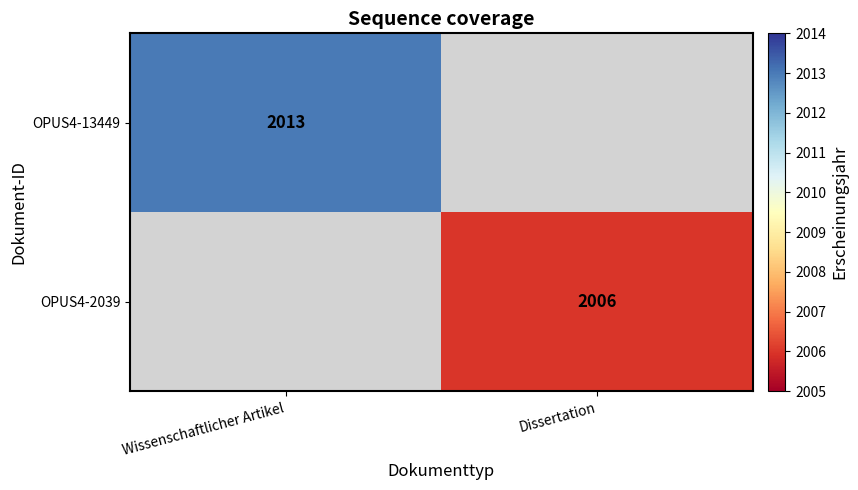

Count the number of categories in the chart.

2